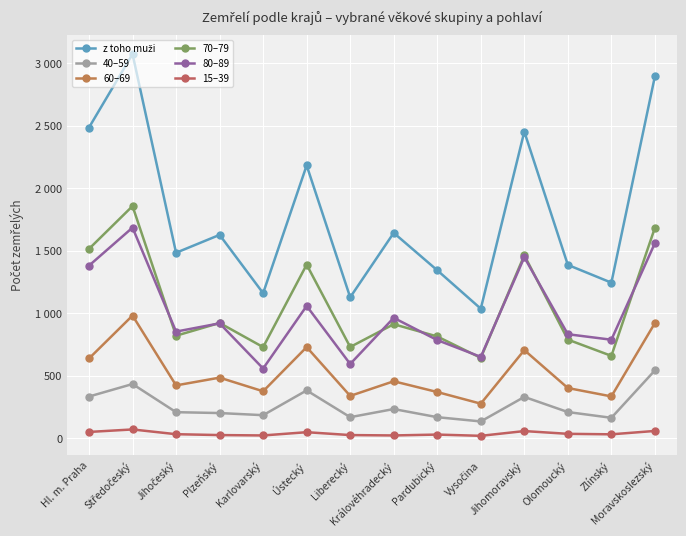

Is this an area chart (filled region under the line)?

No